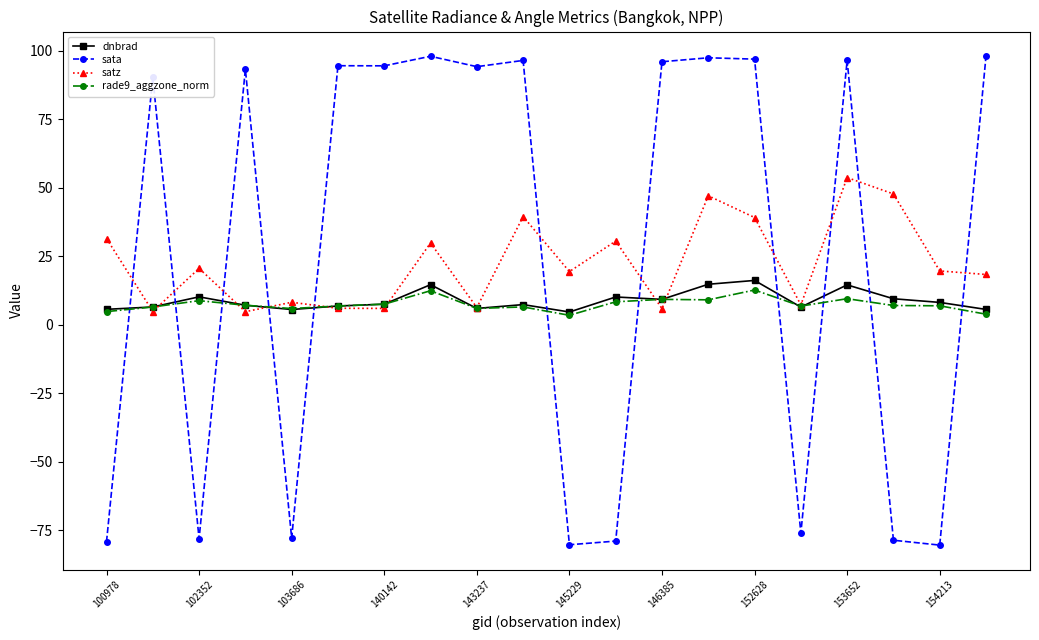

What is the value of the dnbrad point at the 16th from the left?

6.5